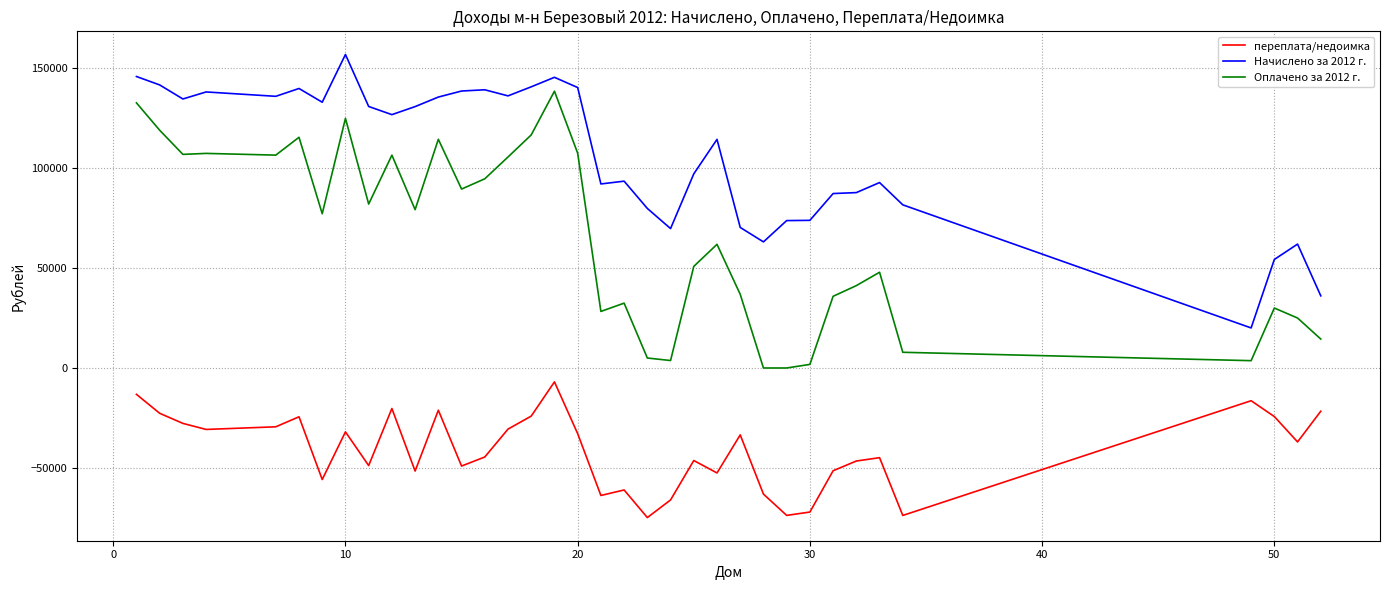

How many lines are shown in the chart?

3